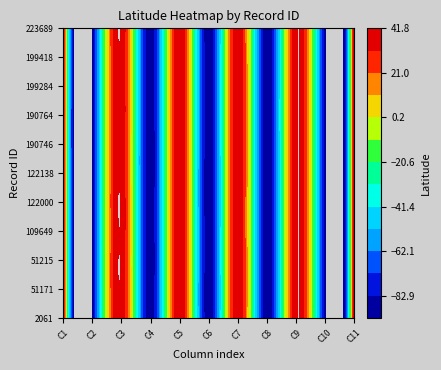

Which series changed the most between 5 and 7?

2061